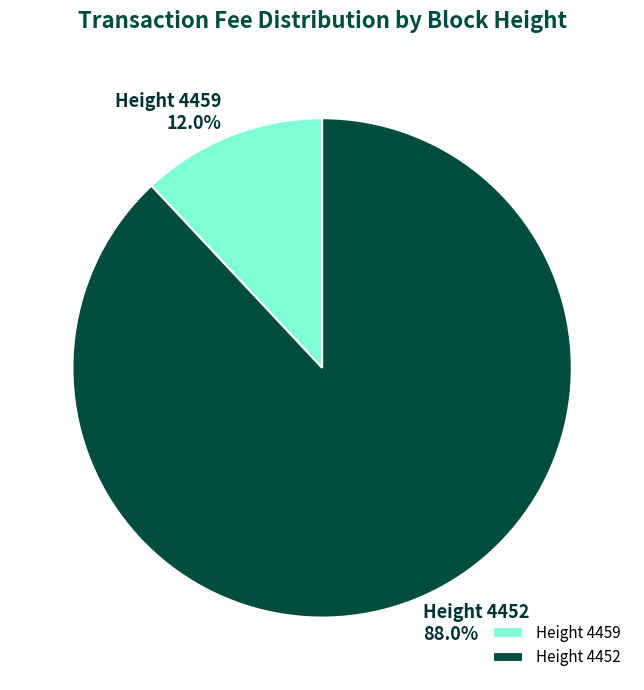

How many segments does this pie chart have?

2